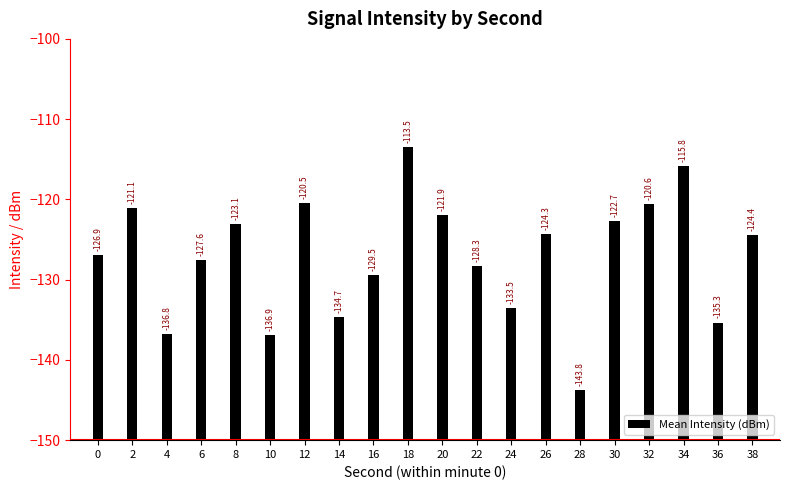

How many bars are there in total?

20